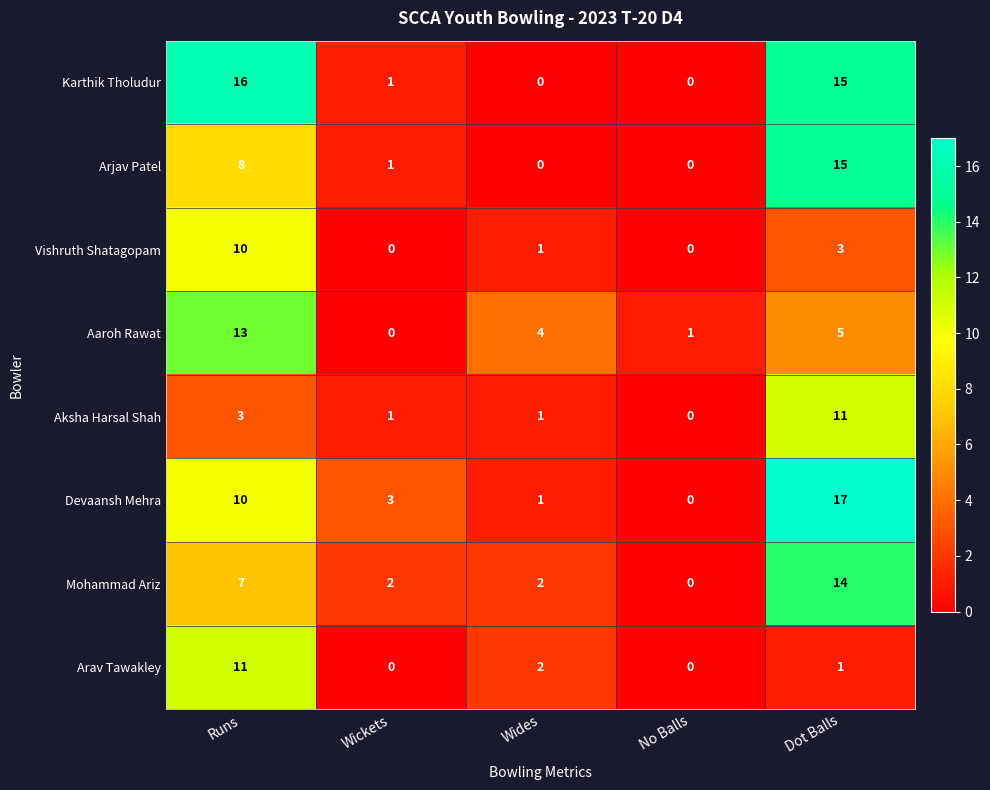

What is the average value of the Devaansh Mehra series?

6